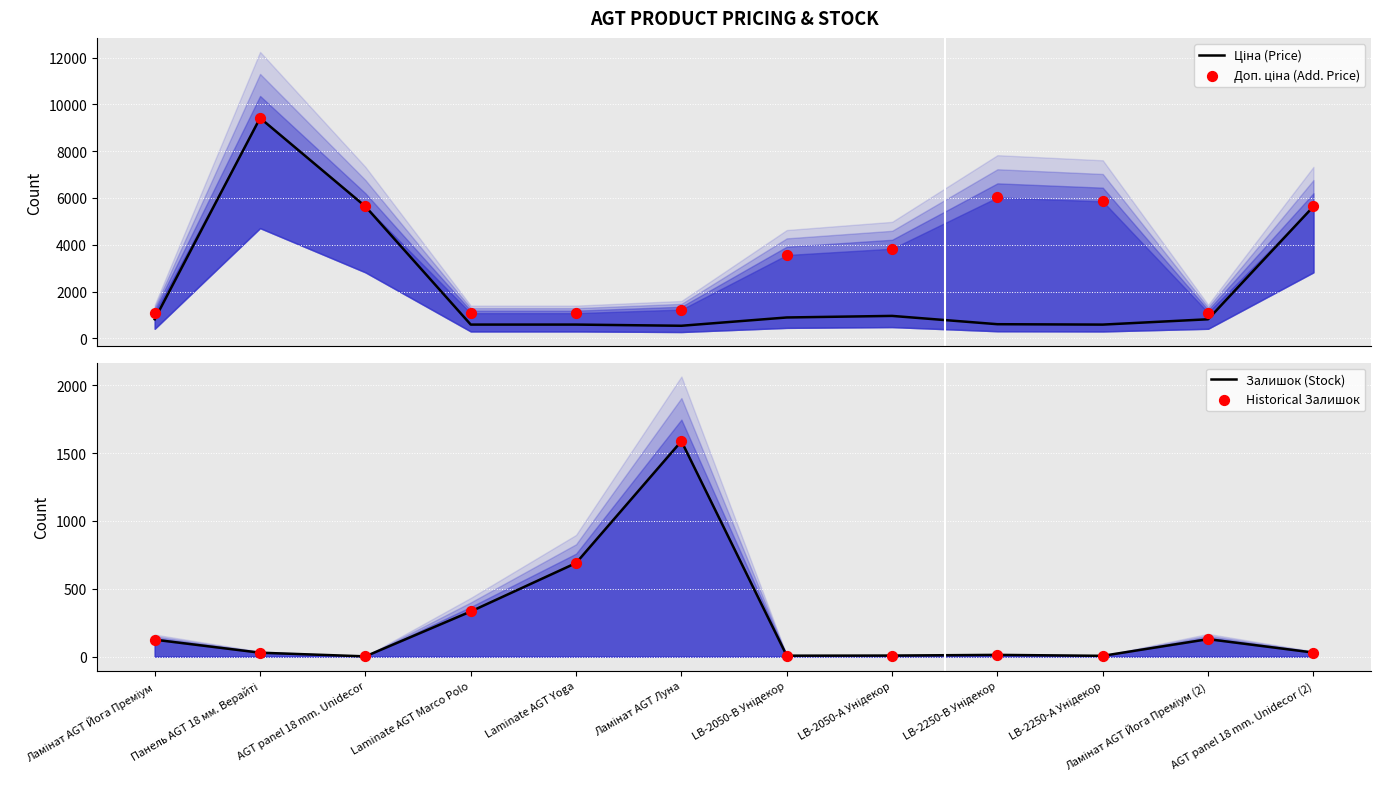

Is the value of Залишок (Stock) at Ламінат AGT Йога Преміум greater than the value of Historical Залишок at Laminate AGT Yoga?

No